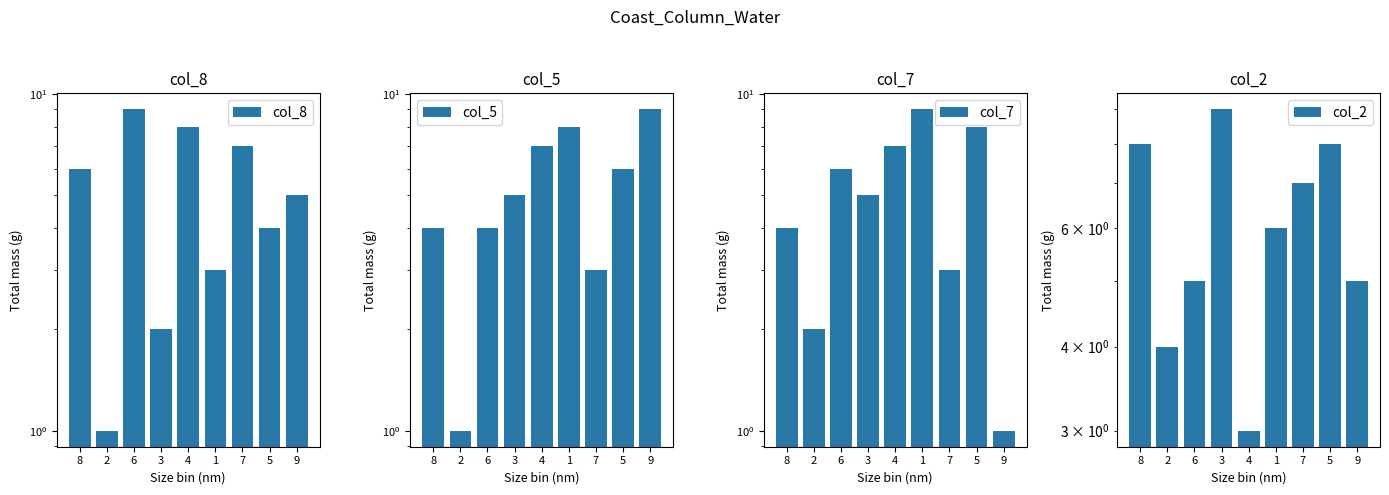

Reading left to right, what are all the values shown in this chart?

col_8: 8=6	2=1	6=9	3=2	4=8	1=3	7=7	5=4	9=5
col_5: 8=4	2=1	6=4	3=5	4=7	1=8	7=3	5=6	9=9
col_7: 8=4	2=2	6=6	3=5	4=7	1=9	7=3	5=8	9=1
col_2: 8=8	2=4	6=5	3=9	4=3	1=6	7=7	5=8	9=5